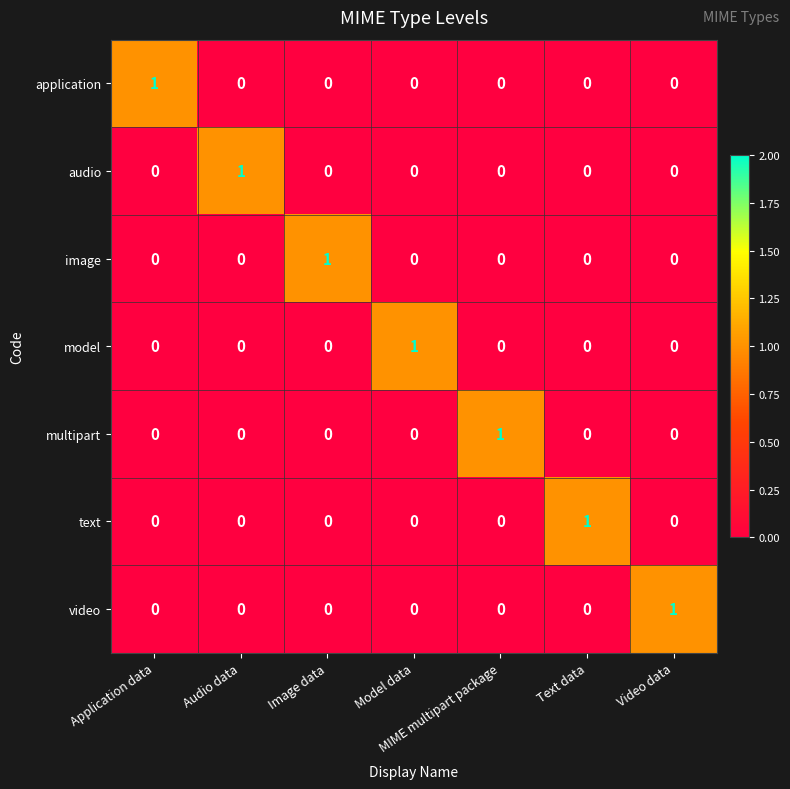

True or false: multipart has a value of 0 at Video data.

True